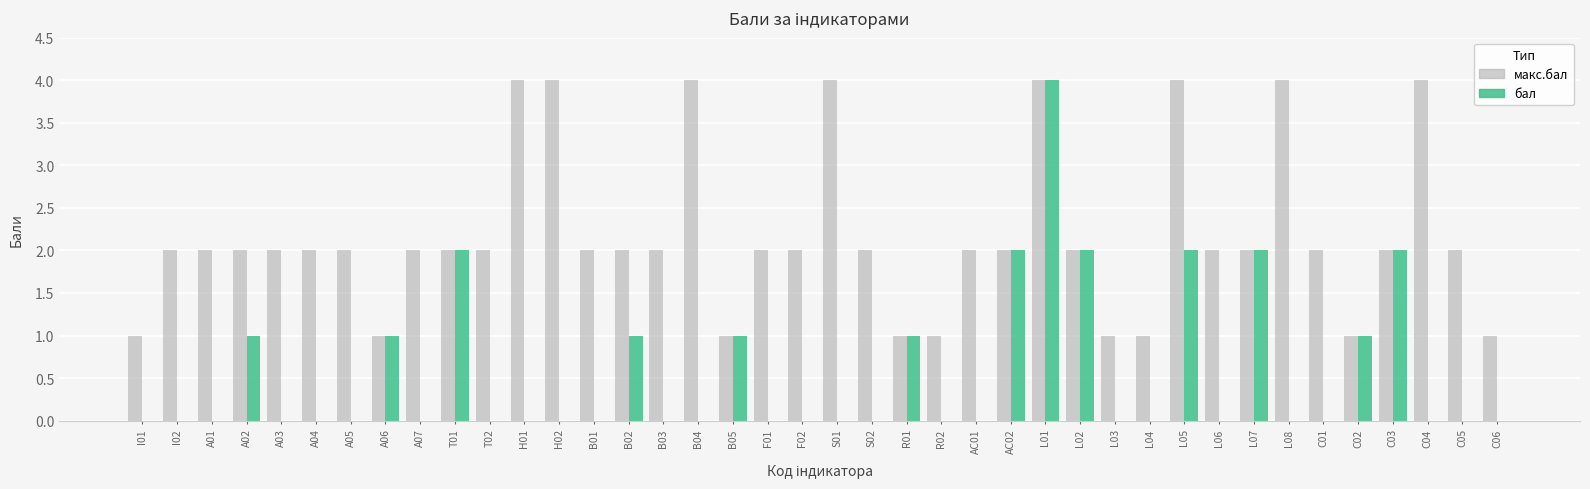

What is the approximate value of бал at A06?

1